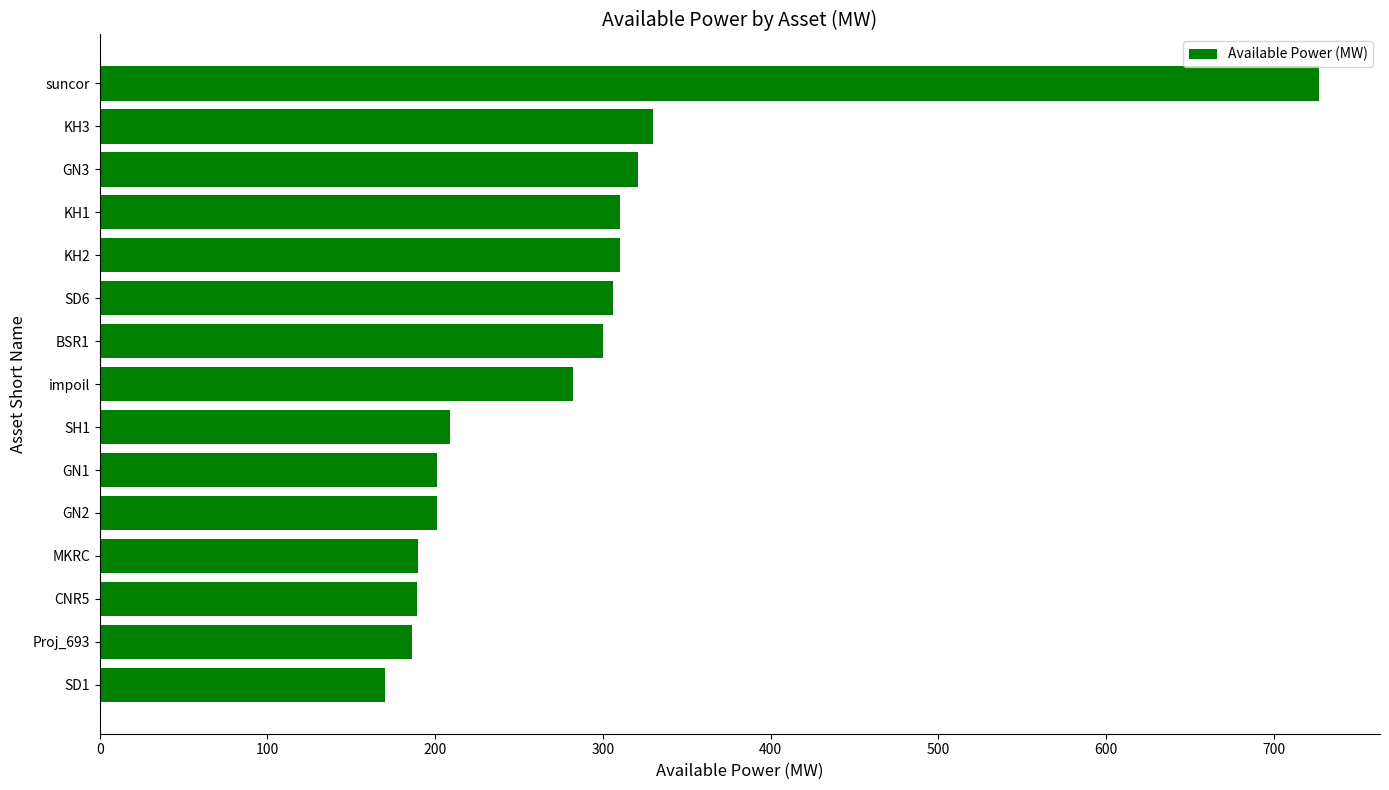

What is the difference between the maximum and minimum values?

557